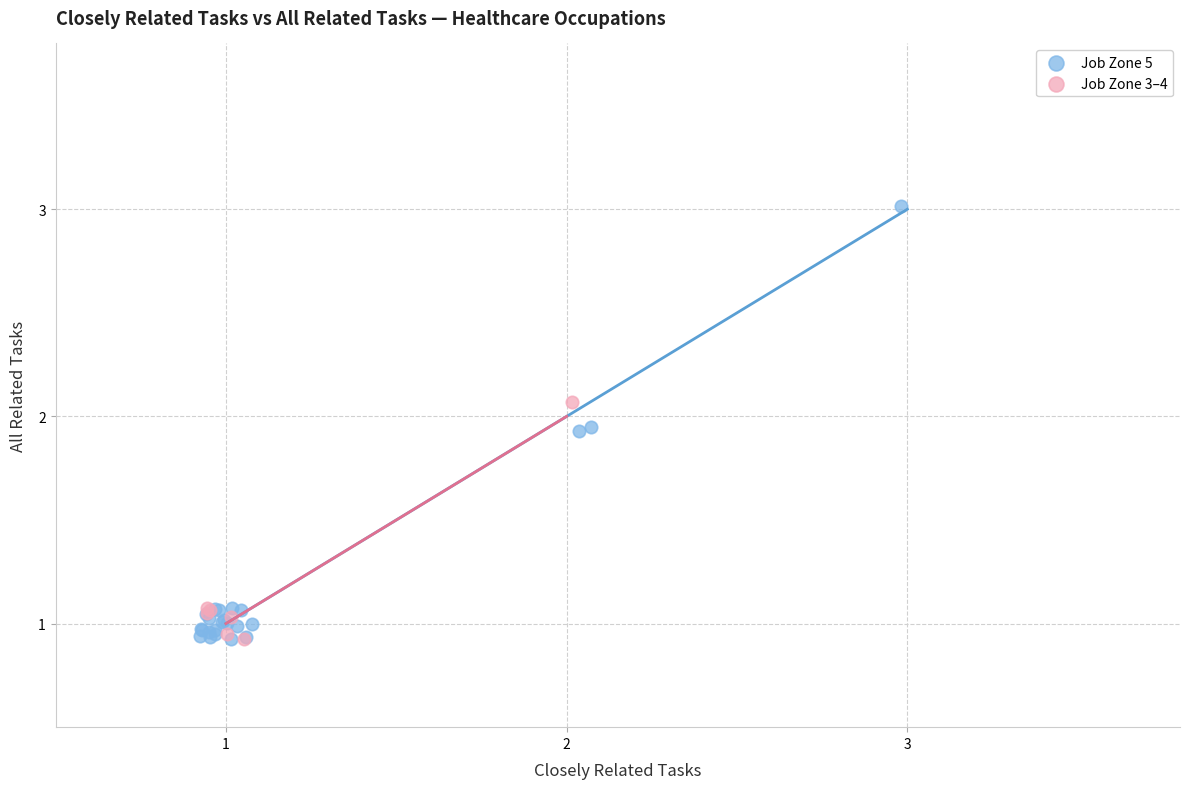

Which series has the largest Y range (max minus min)?

Job Zone 5